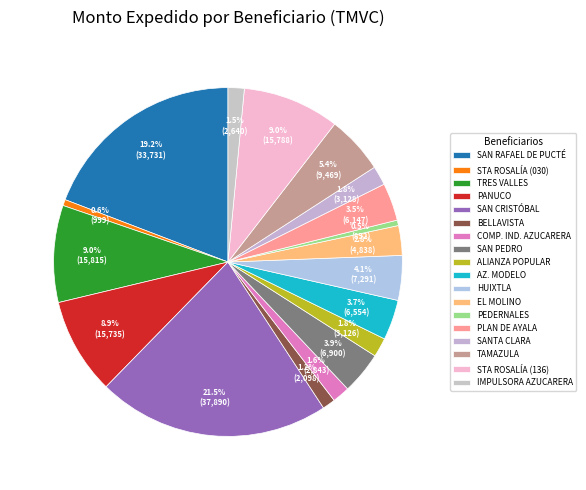

How many segments does this pie chart have?

18